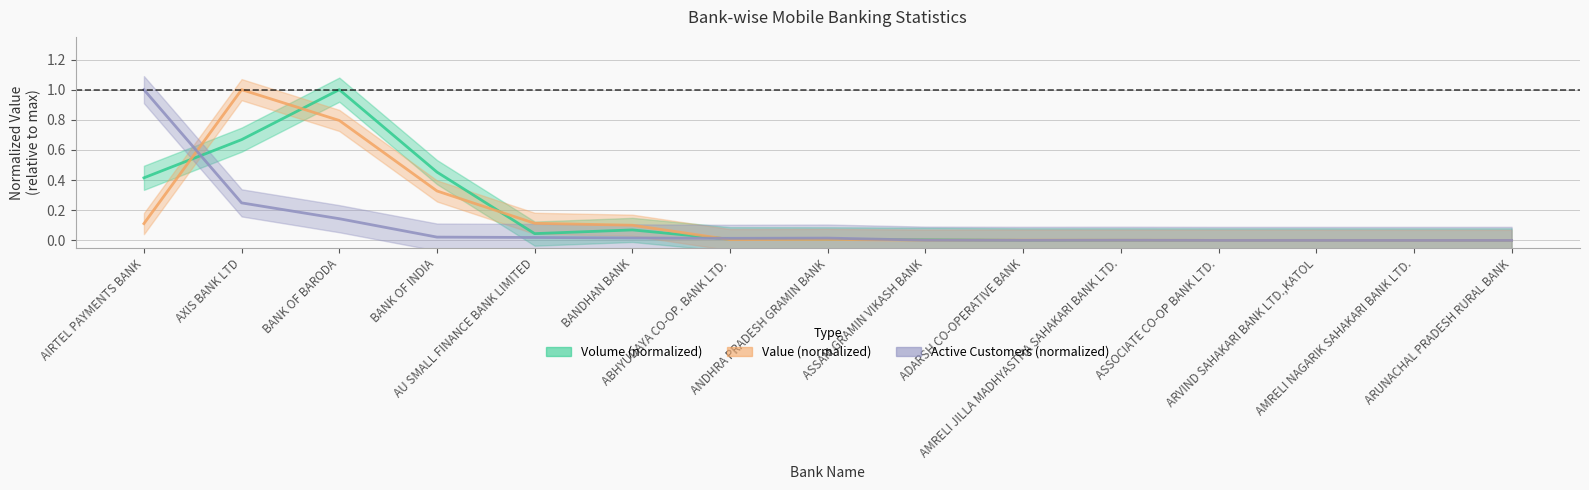

The value of Volume (in actuals) at AMRELI NAGARIK SAHAKARI BANK LTD. is 0.0. True or false?

True